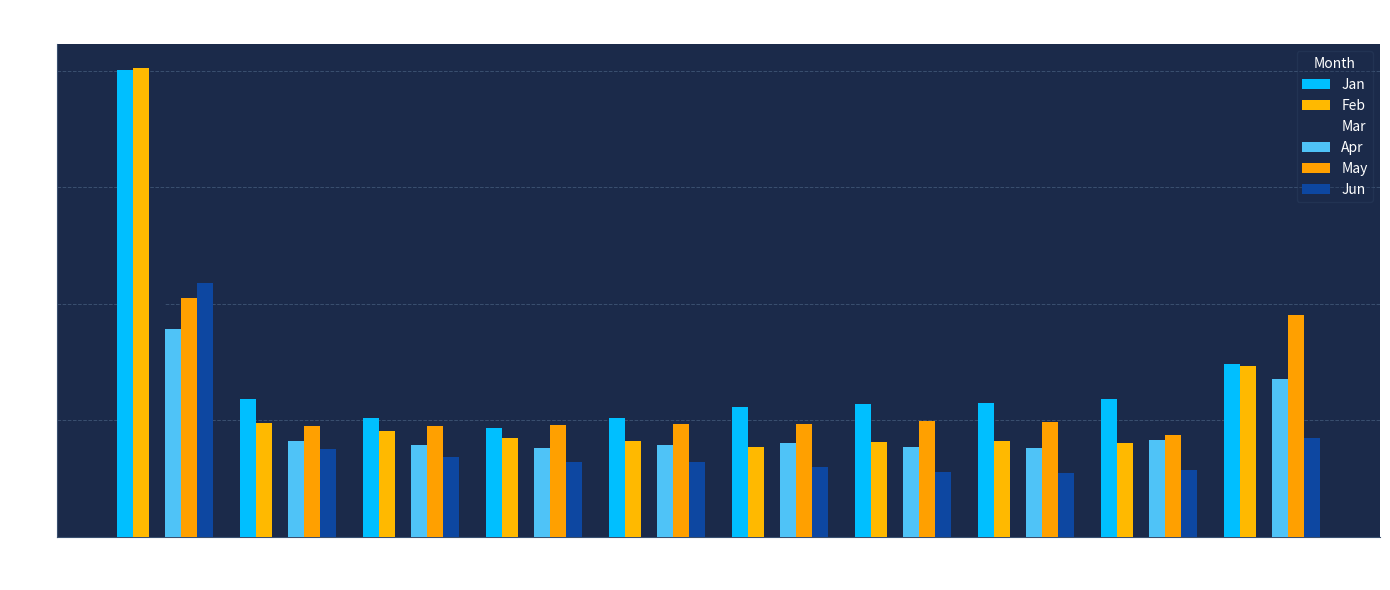

How many Feb values are between 0 and 1?

9